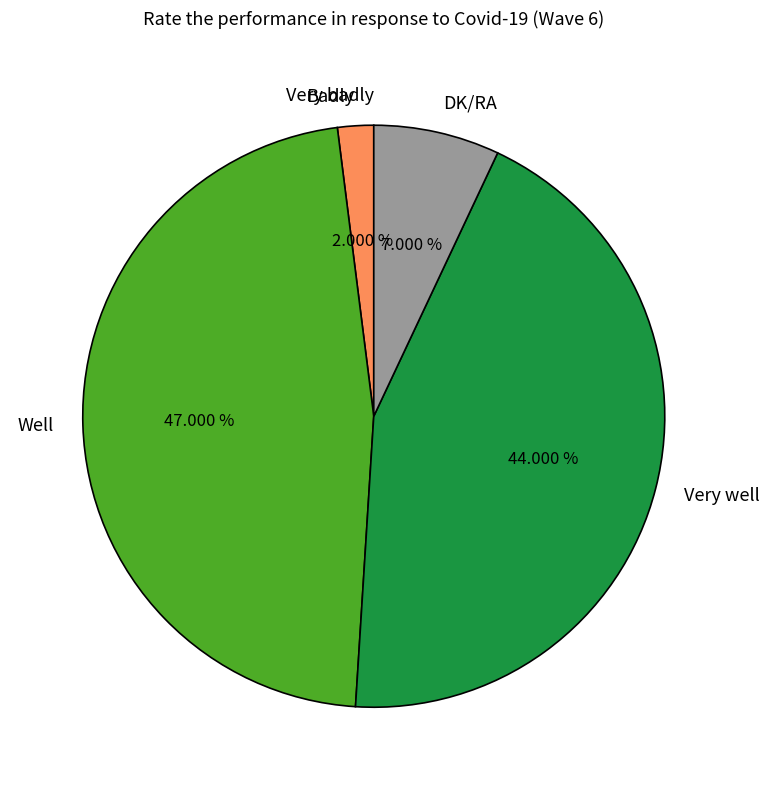

What is the total percentage of Very well and Badly?

46.0%